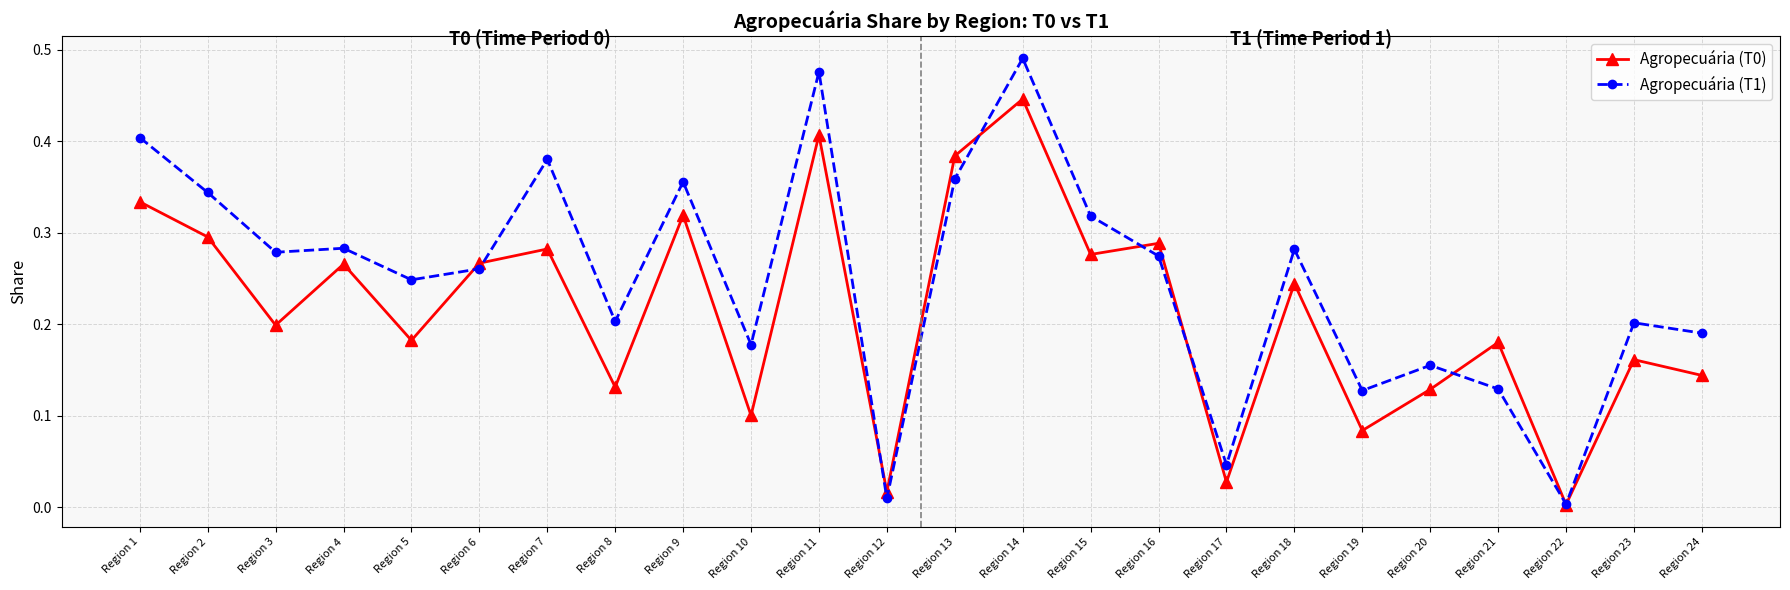

True or false: Agropecuária (T1) has more than 0 interior local peaks.

True